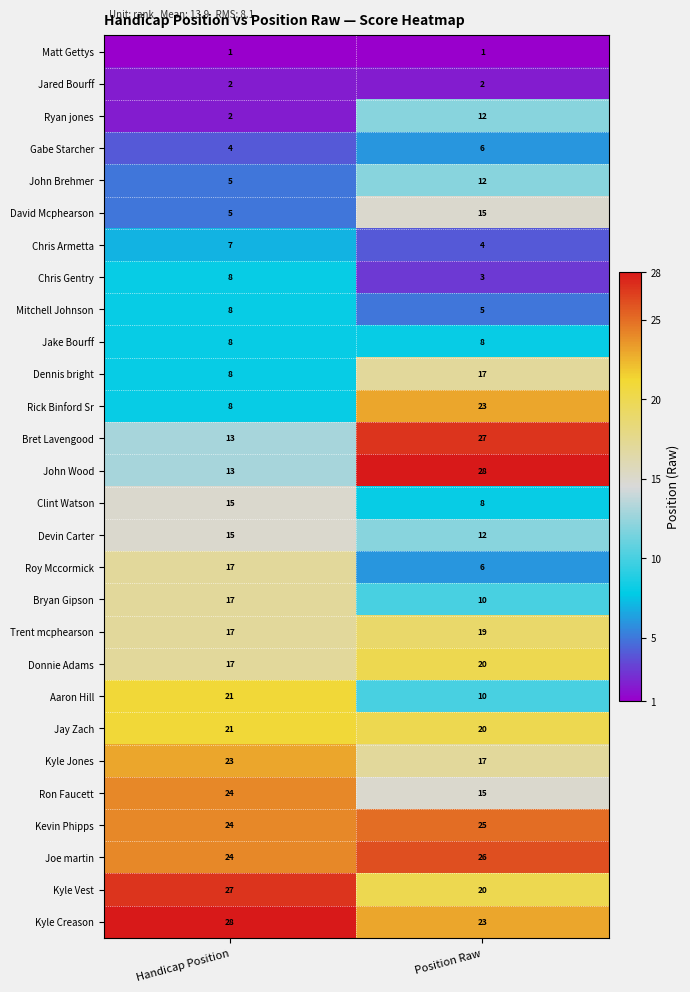

Rank the categories by Joe martin value from highest to lowest.

Position Raw, Handicap Position